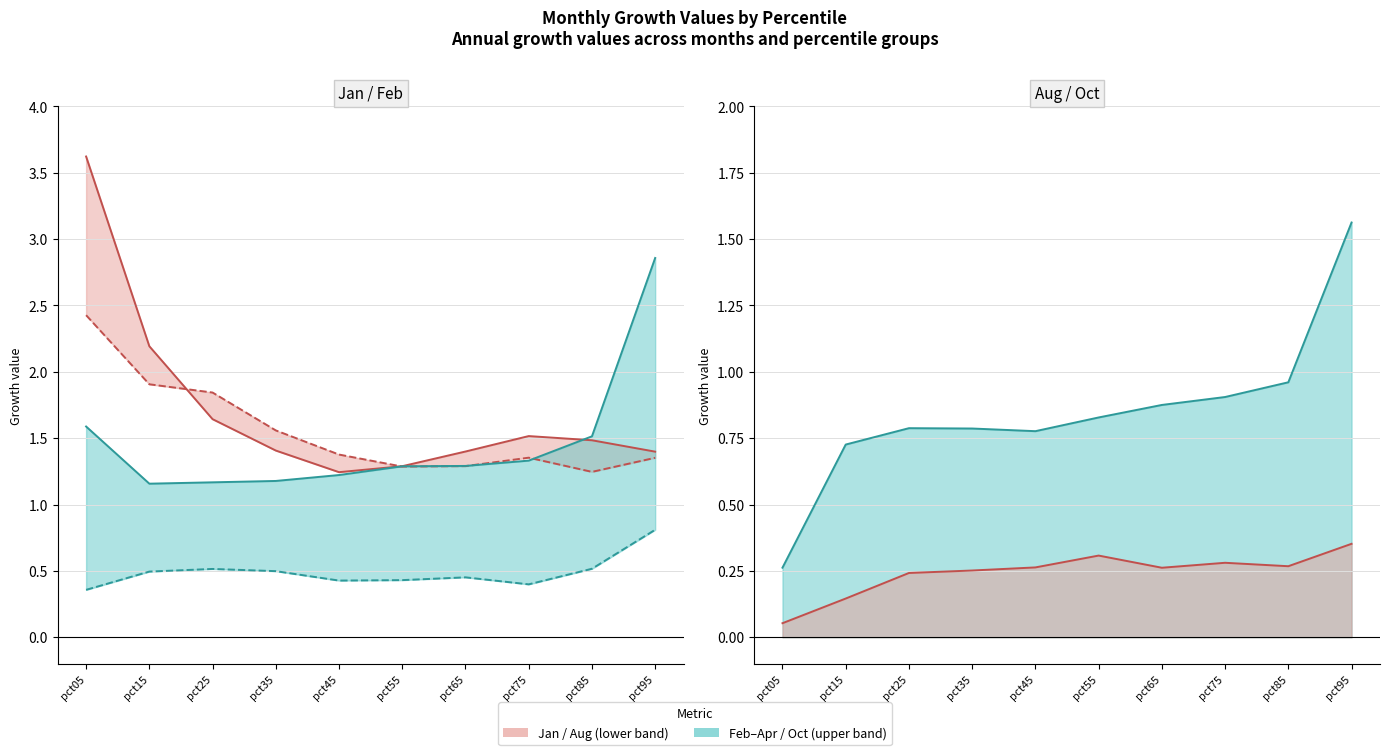

Is the value of Mar at pct05 greater than the value of Aug at pct75?

Yes